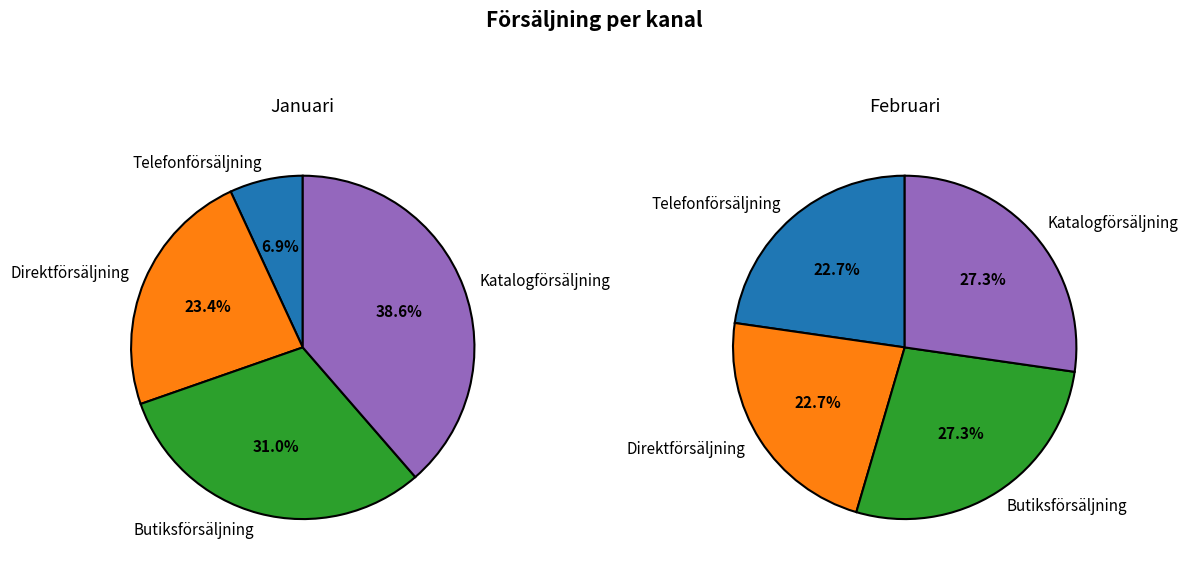

How many segments does this pie chart have?

4